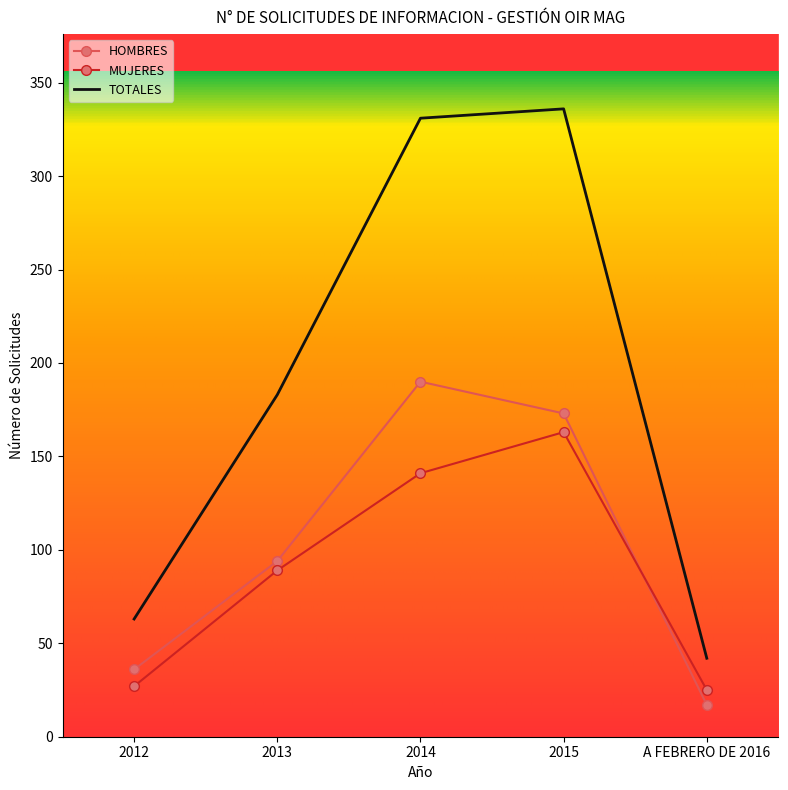

What position from the left is 2013?

2